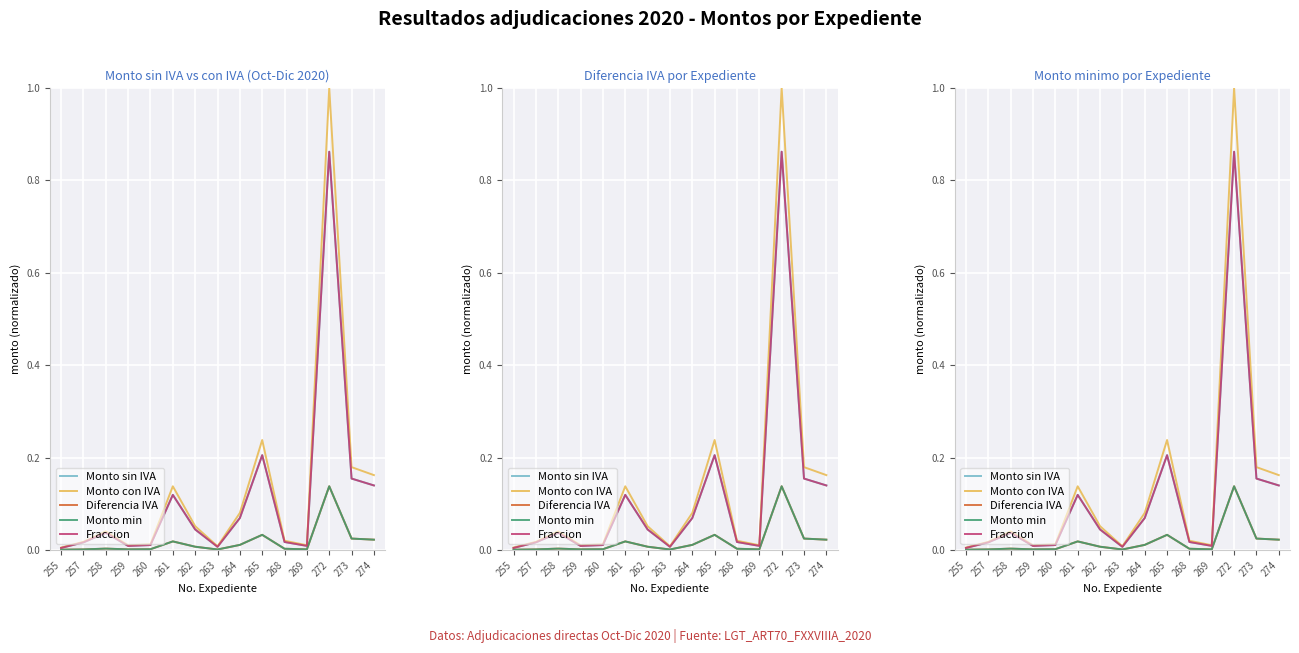

What is the sum of all Fraccion values?

1.7